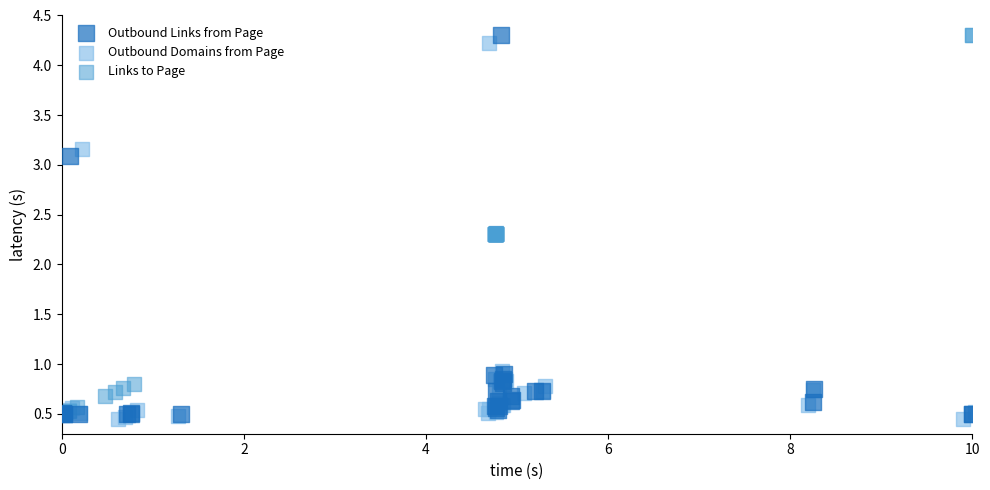

Which series contains the lowest Y value?

Outbound Domains from Page